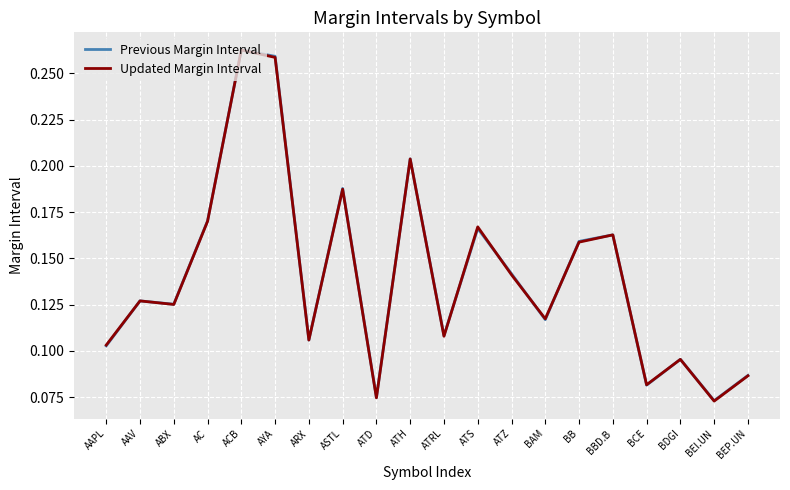

The Updated Margin Interval series shows 0.1 at ACB. True or false?

False